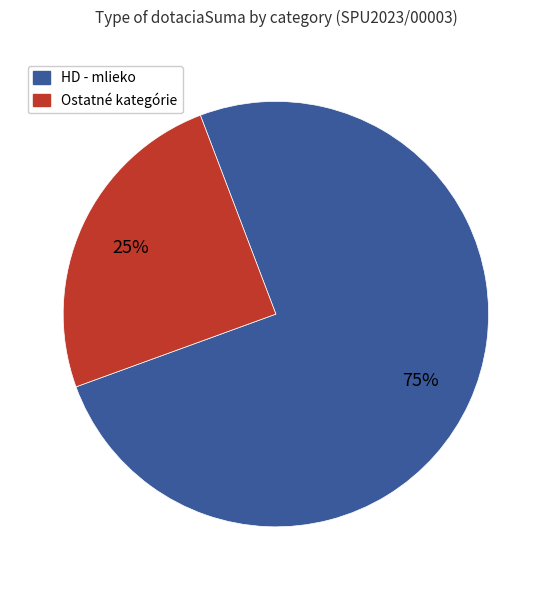

To the nearest percent, what is the average slice percentage?

50%